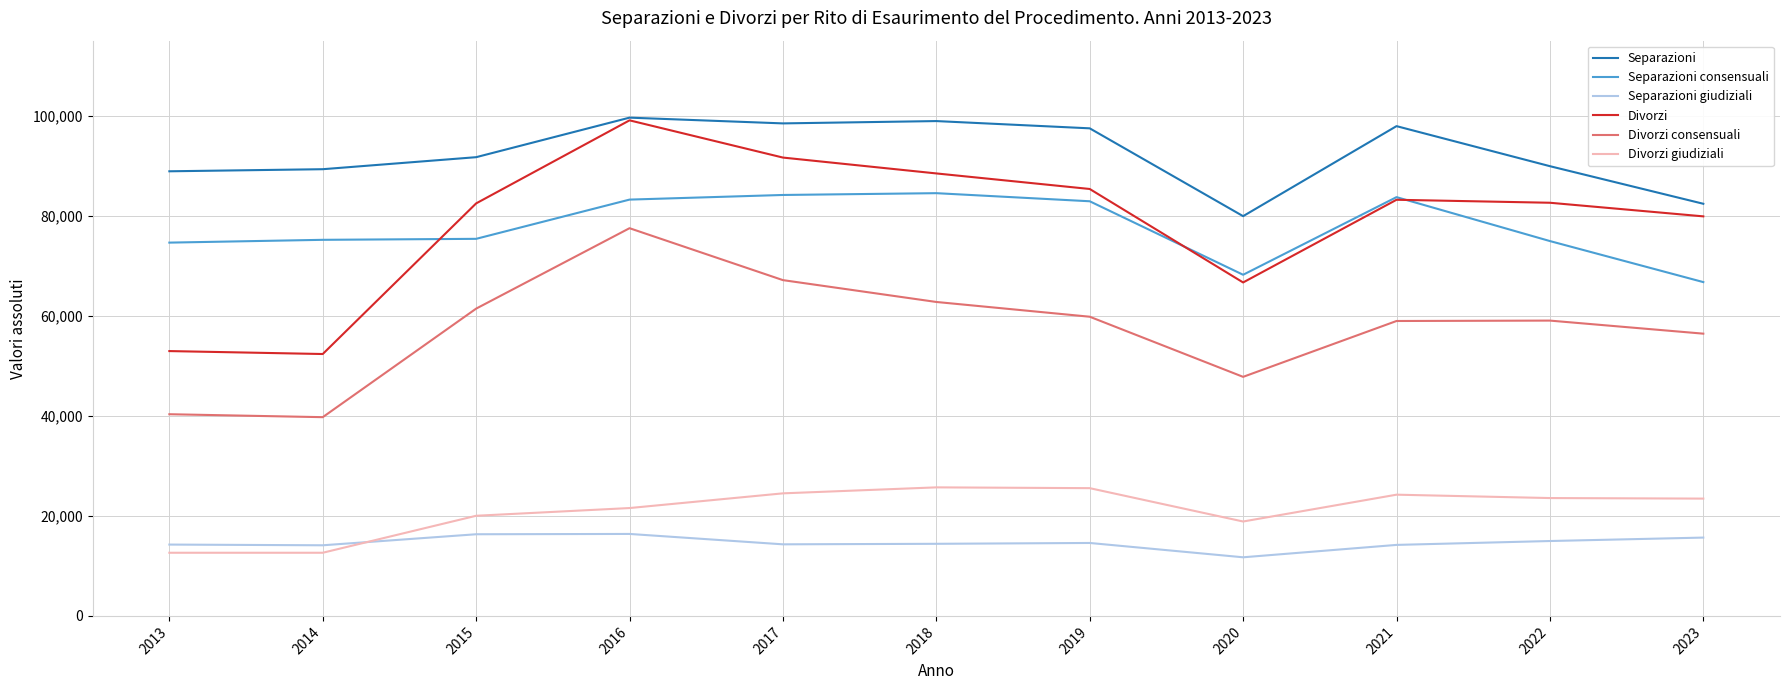

What are all the series names shown in the legend?

Separazioni, Separazioni consensuali, Separazioni giudiziali, Divorzi, Divorzi consensuali, Divorzi giudiziali